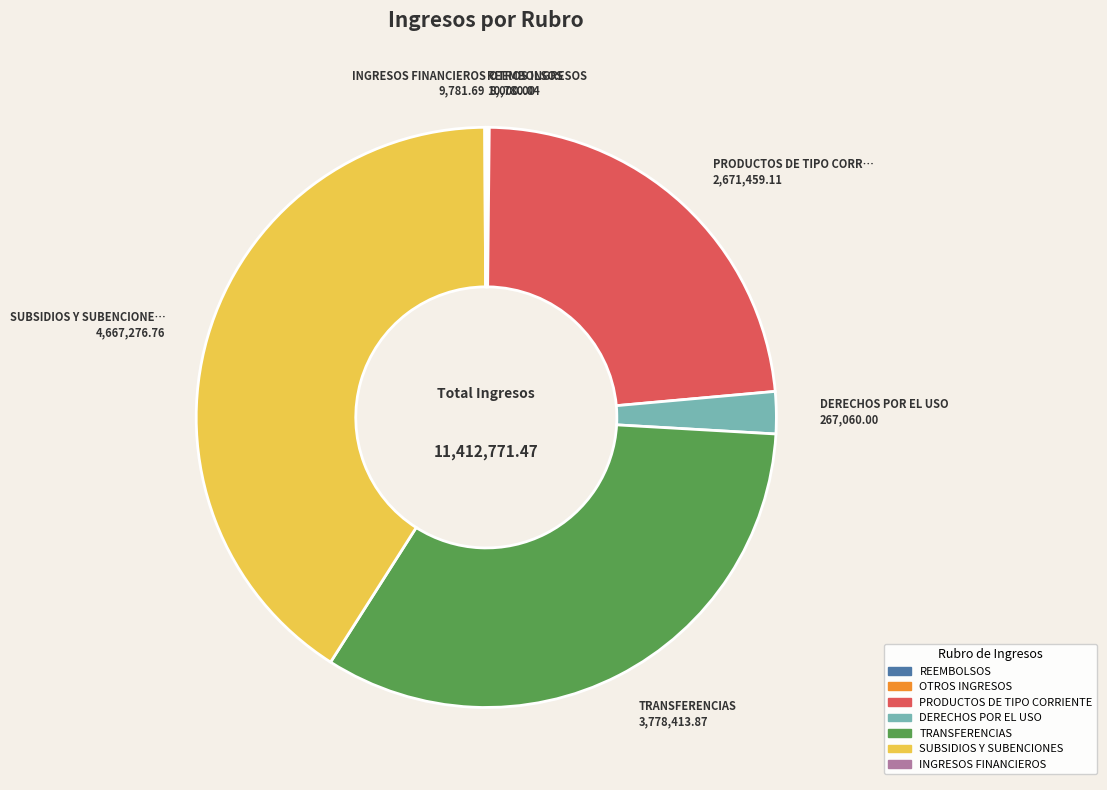

Which slice is the largest?

SUBSIDIOS Y SUBENCIONES